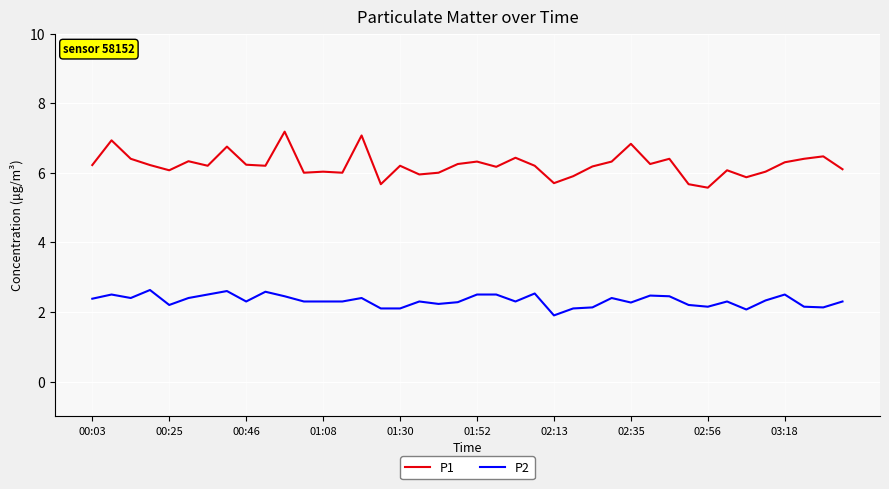

True or false: P2 has more than 0 points higher than both neighbors.

True